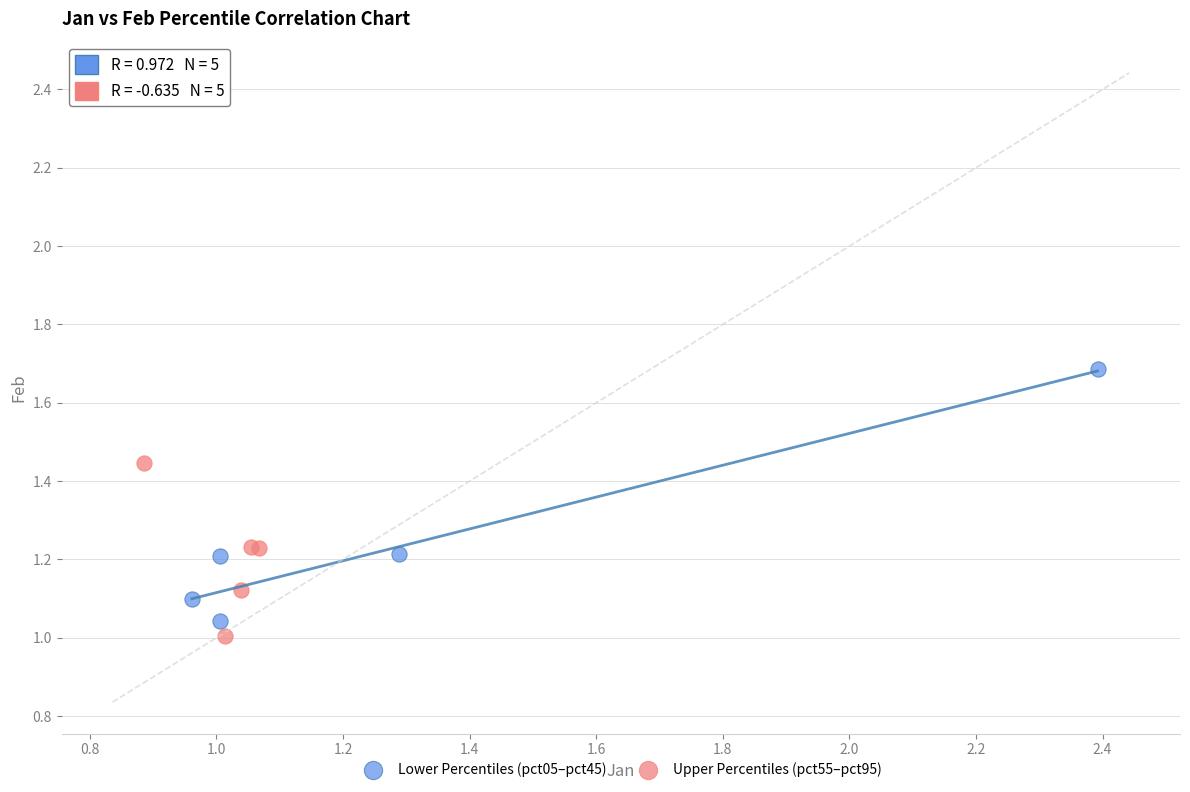

Which series contains the lowest Y value?

Upper Percentiles (pct55–pct95)